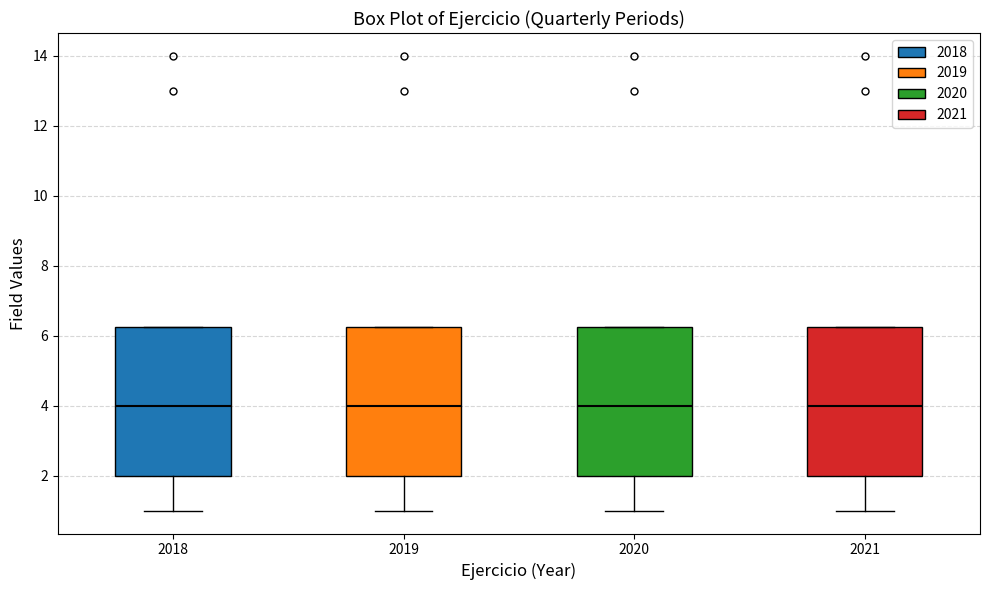

Reading left to right, transcribe this box plot: for each box, give where its median line is, the range the box spans, and where its two whiskers end, as read against the y-axis. The values are not printed on the chart, so give them approximately, as read against the axis.

2018: median 4.0, box 2.0 to 6.2, whiskers 1.0 to 6.2
2019: median 4.0, box 2.0 to 6.2, whiskers 1.0 to 6.2
2020: median 4.0, box 2.0 to 6.2, whiskers 1.0 to 6.2
2021: median 4.0, box 2.0 to 6.2, whiskers 1.0 to 6.2